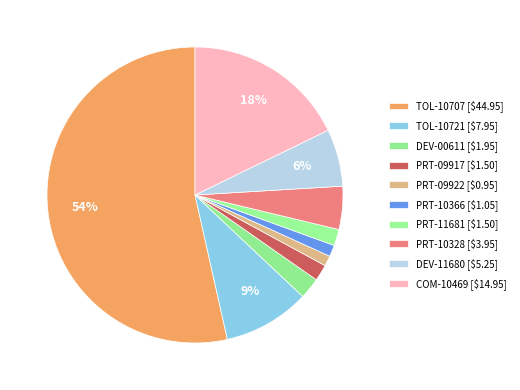

What is the smallest slice in the pie chart?

PRT-09922